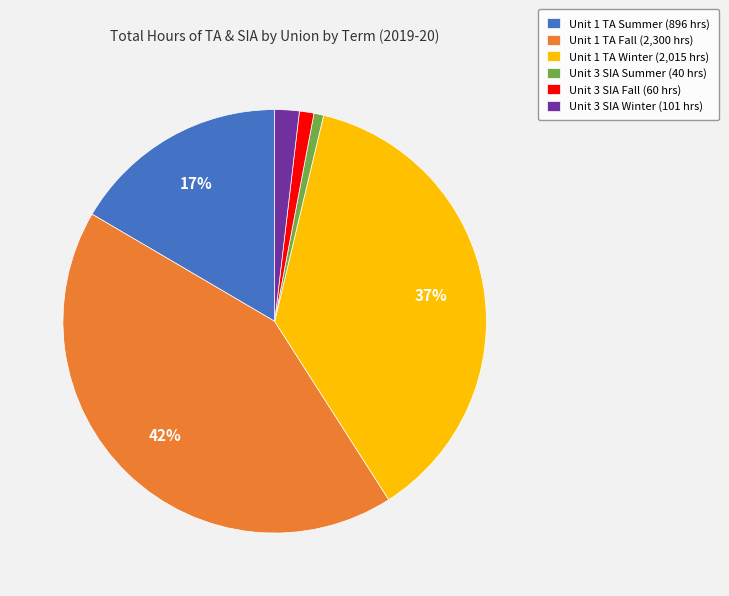

What is the ratio of the value at Unit 3 SIA Fall to the value at Unit 1 TA Summer?

0.1